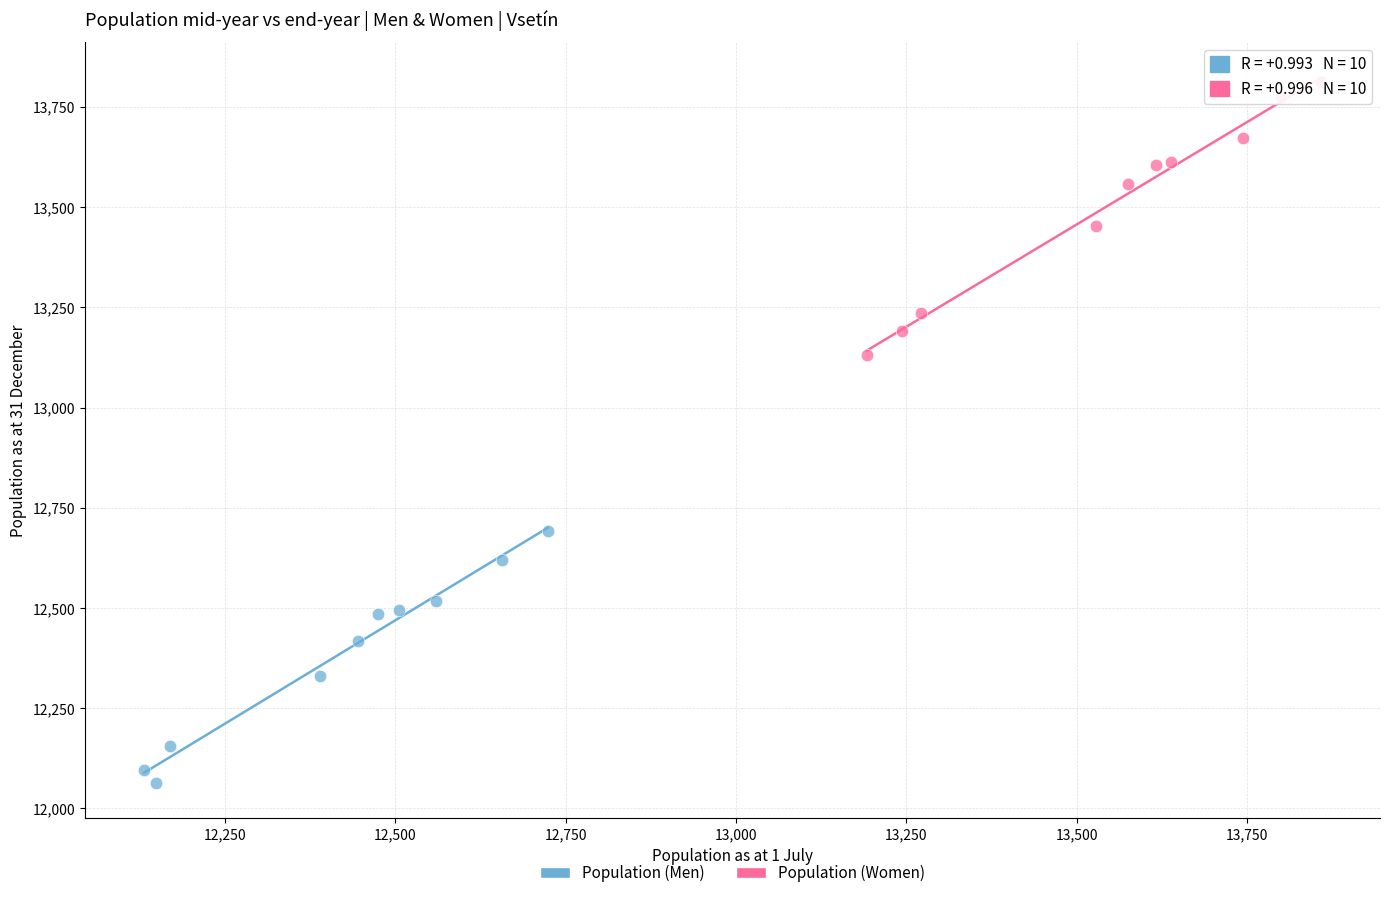

Which series contains the lowest Y value?

Population (Men)